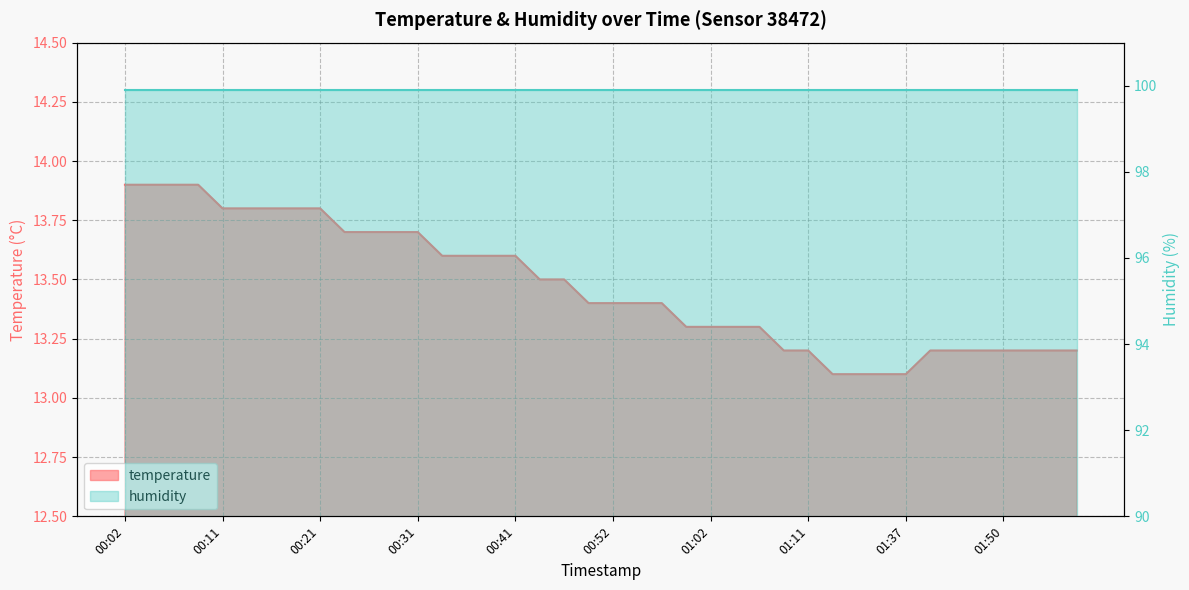

Between 01:48 and 00:57, which is larger?

00:57